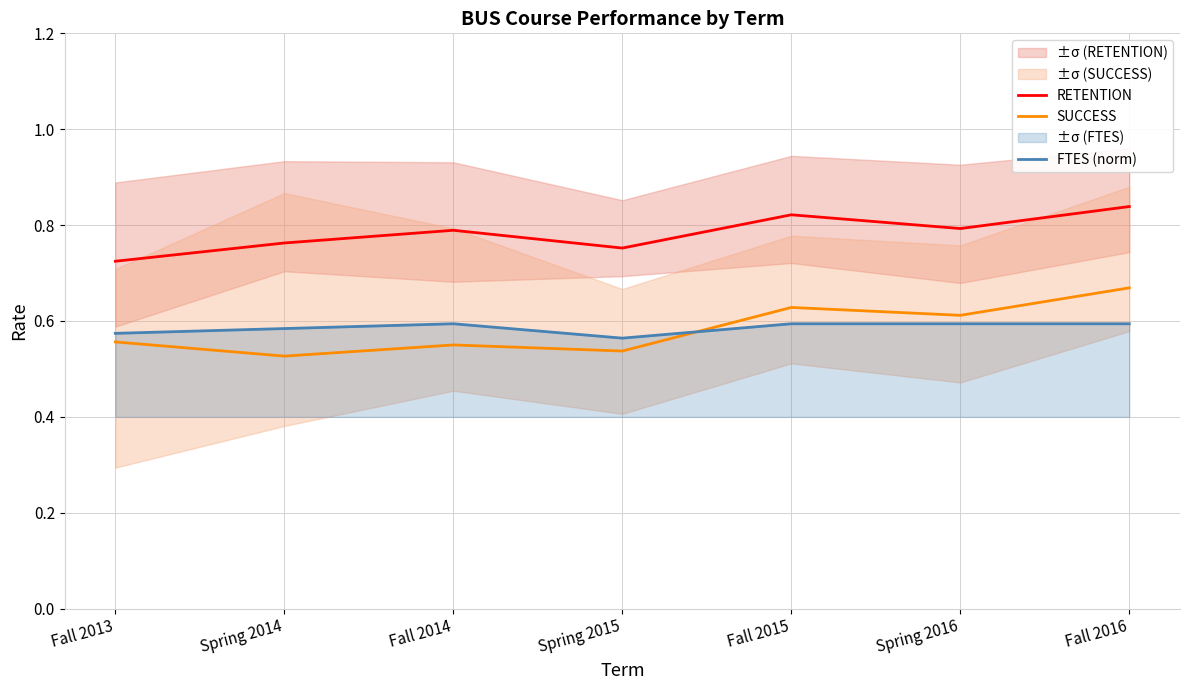

Rank the categories by FTES (norm) value from lowest to highest.

Spring 2015, Fall 2013, Spring 2014, Fall 2014, Fall 2015, Spring 2016, Fall 2016